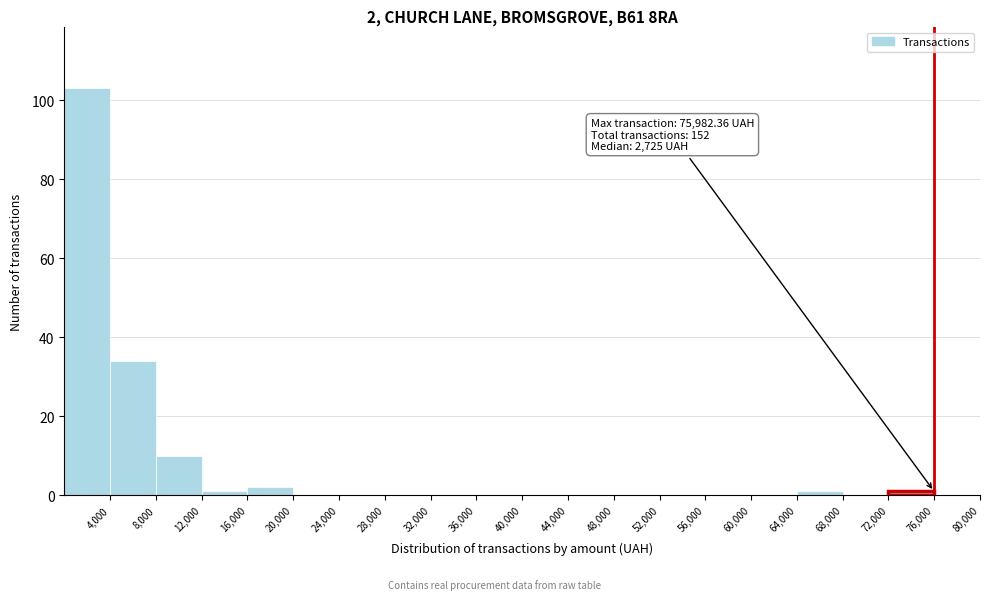

Which range on the x-axis has the tallest bar?

0 to 4000